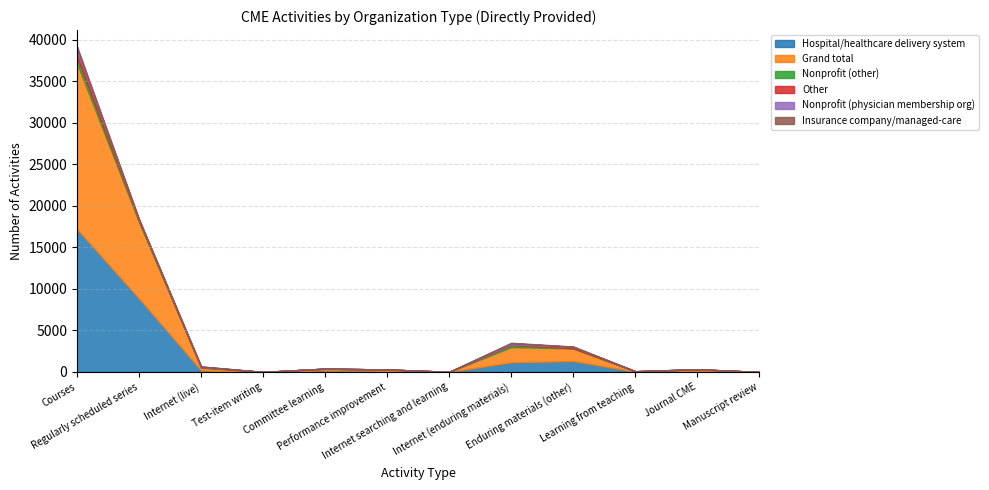

What are all the series names shown in the legend?

Hospital/healthcare delivery system, Grand total, Nonprofit (other), Other, Nonprofit (physician membership org), Insurance company/managed-care